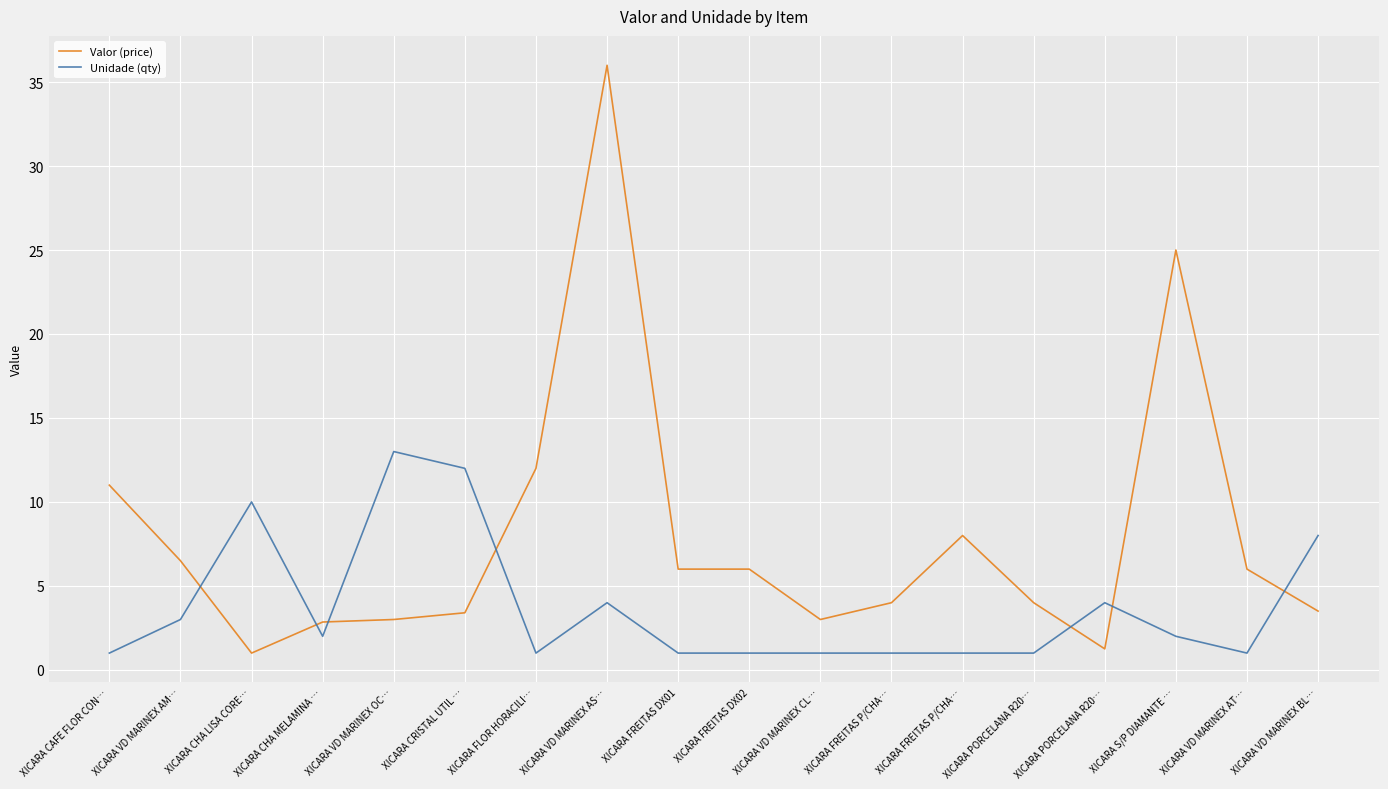

Is the value of Unidade (qty) at XICARA VD MARINEX CL… greater than the value of Valor (price) at XICARA FREITAS DX02?

No